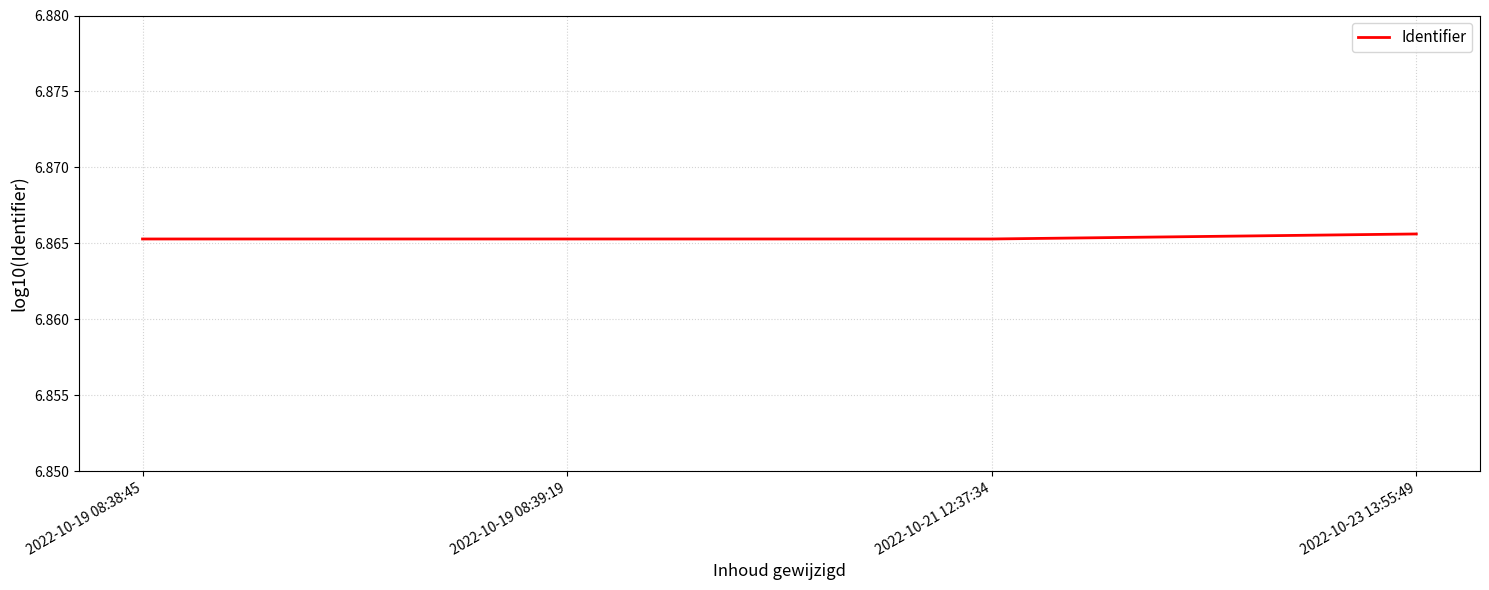

Count the values in the range 6 to 7.

4